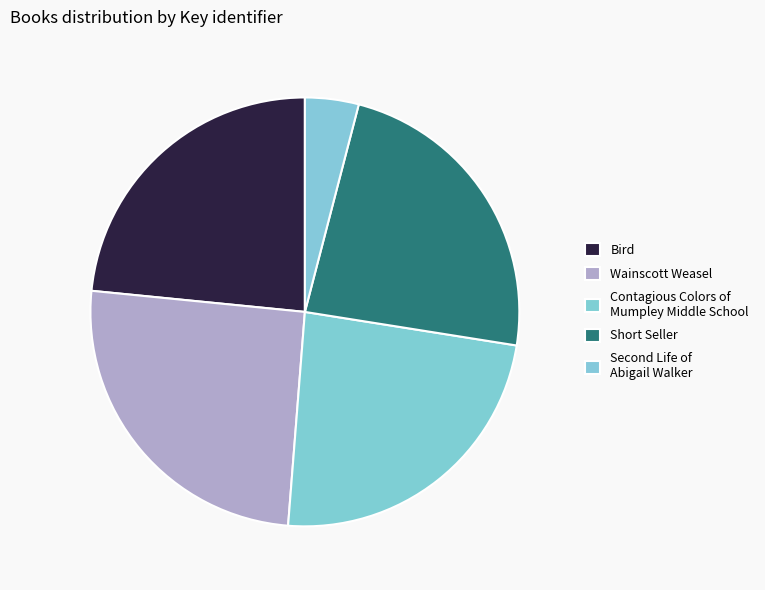

What is the change in value from Bird to Contagious Colors of Mumpley Middle School?

+5450245